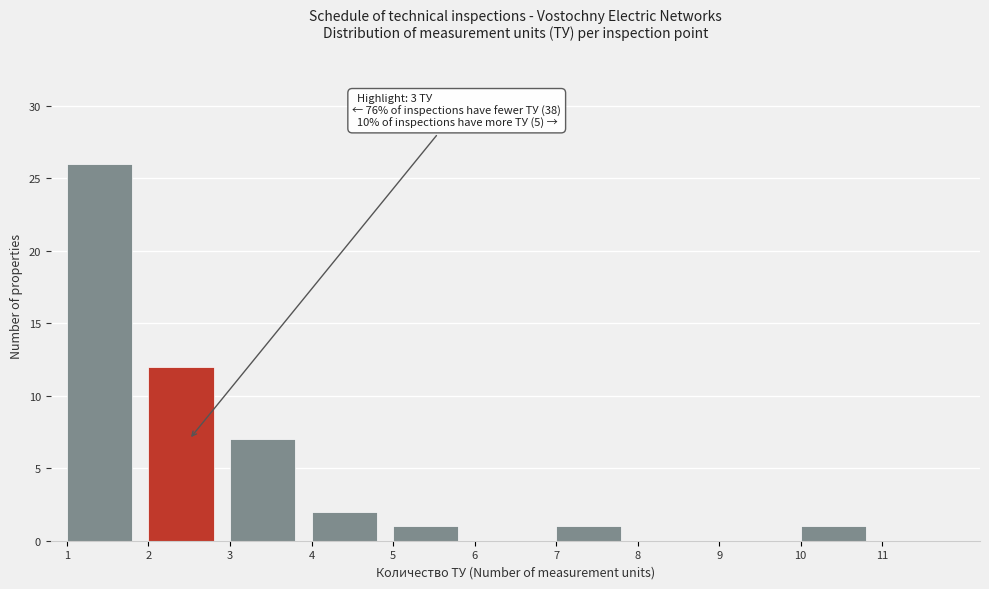

Which range on the x-axis has the tallest bar?

1 to 2